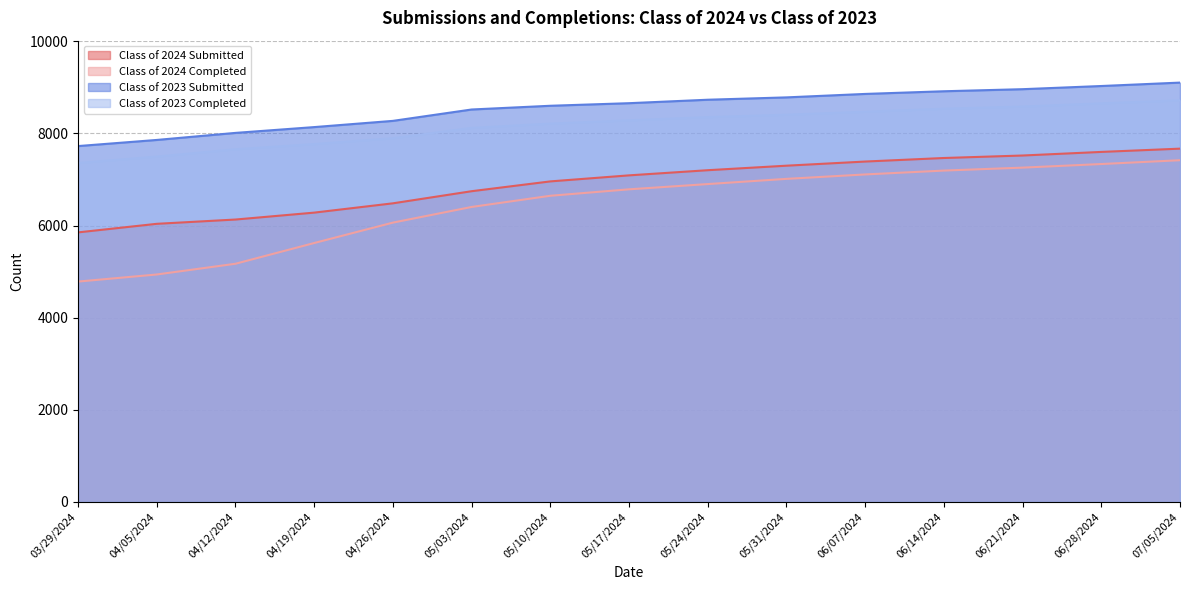

List the series in order of their overall mean, highest first.

Class of 2023 Submitted, Class of 2023 Completed, Class of 2024 Submitted, Class of 2024 Completed